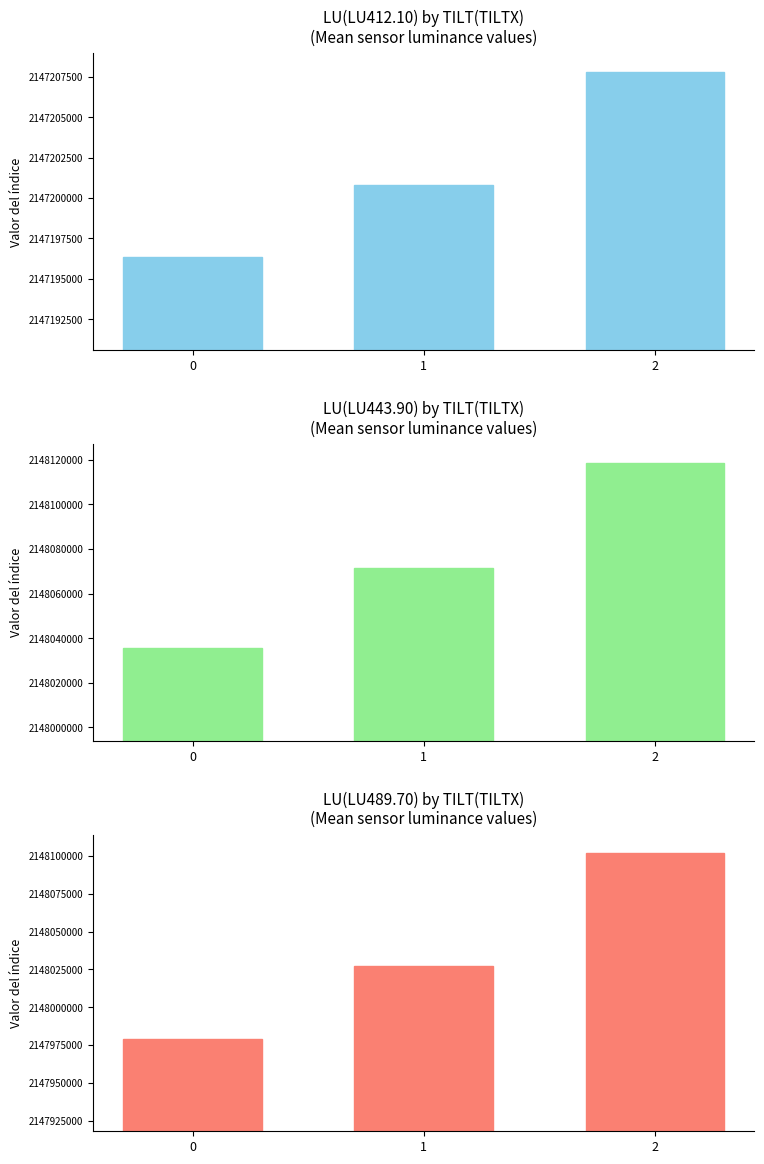

Reading left to right, transcribe all the data shown in this chart.

LU(LU412.10): 0=2147196342	1=2147200795	2=2147207789
LU(LU443.90): 0=2148035629	1=2148071616	2=2148118592
LU(LU489.70): 0=2147979163	1=2148026980	2=2148101586